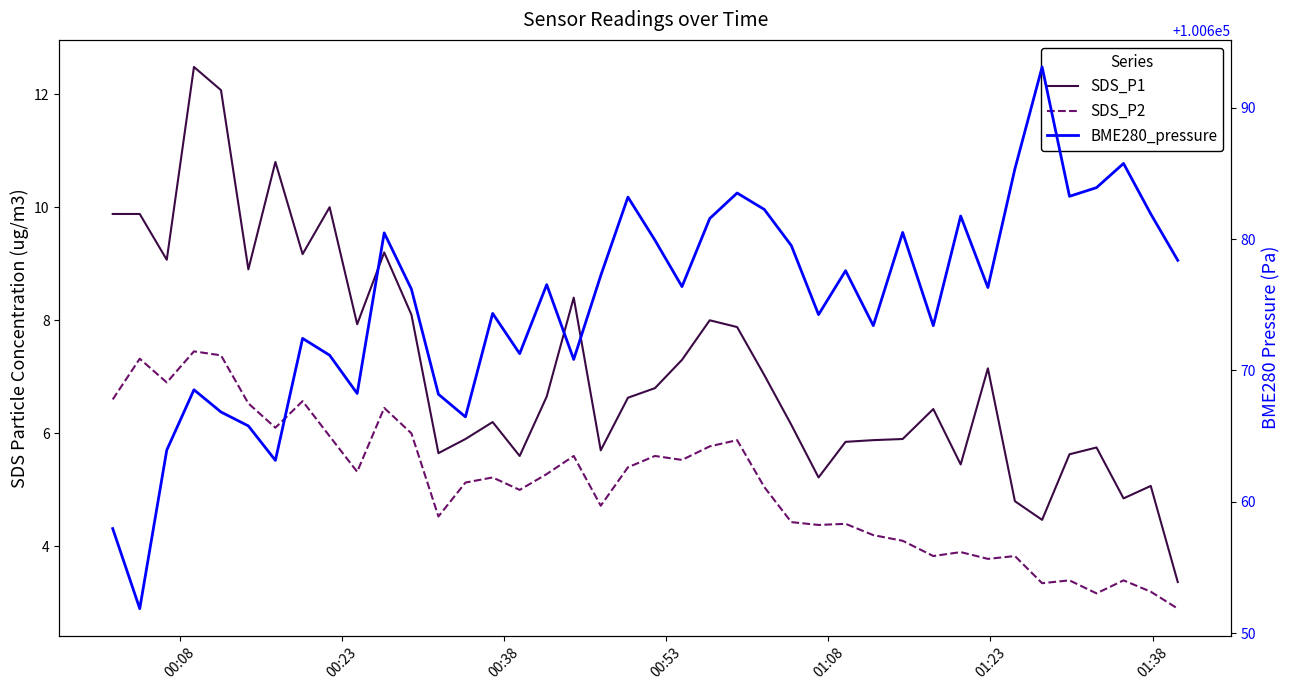

Which series has the widest spread of values?

BME280_pressure